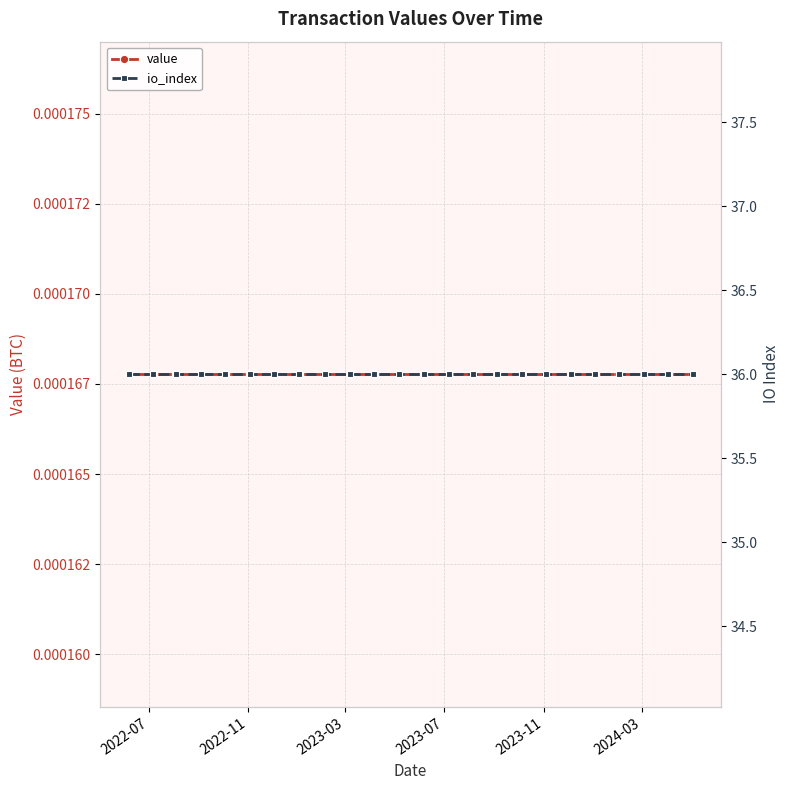

List the series in order of their overall mean, highest first.

io_index, value